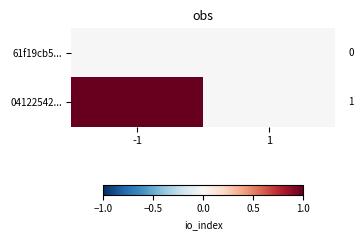

At how many categories does at least one series exceed 0?

1